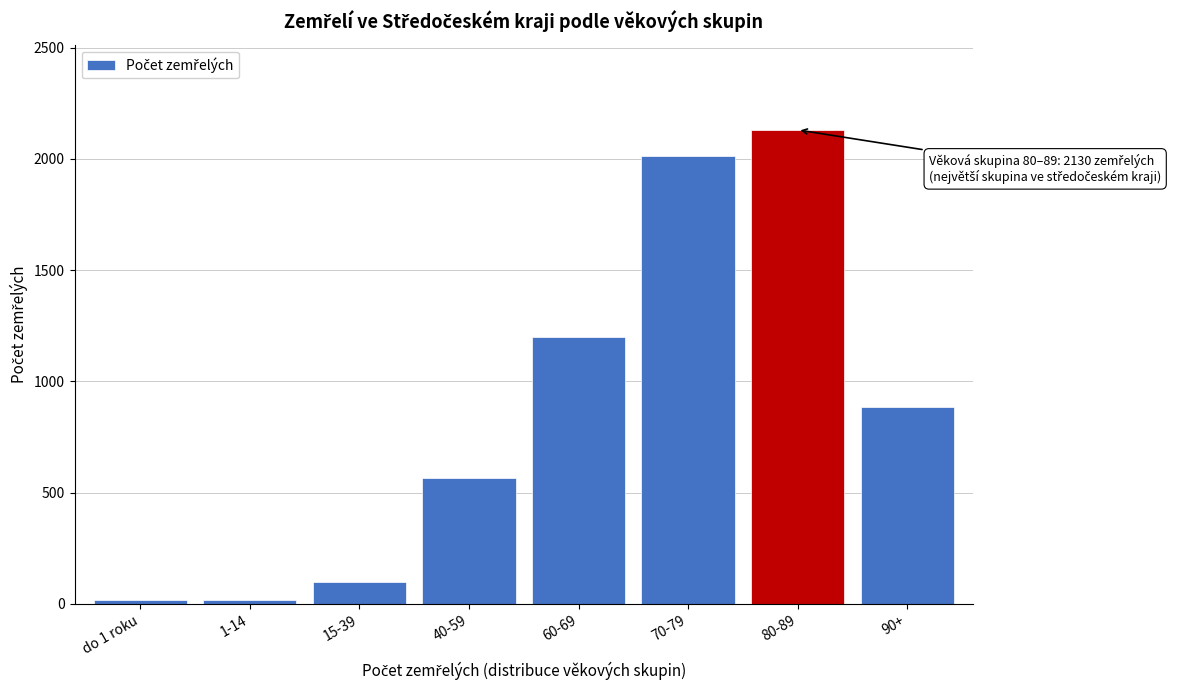

What is the difference between the maximum and minimum values?

2115